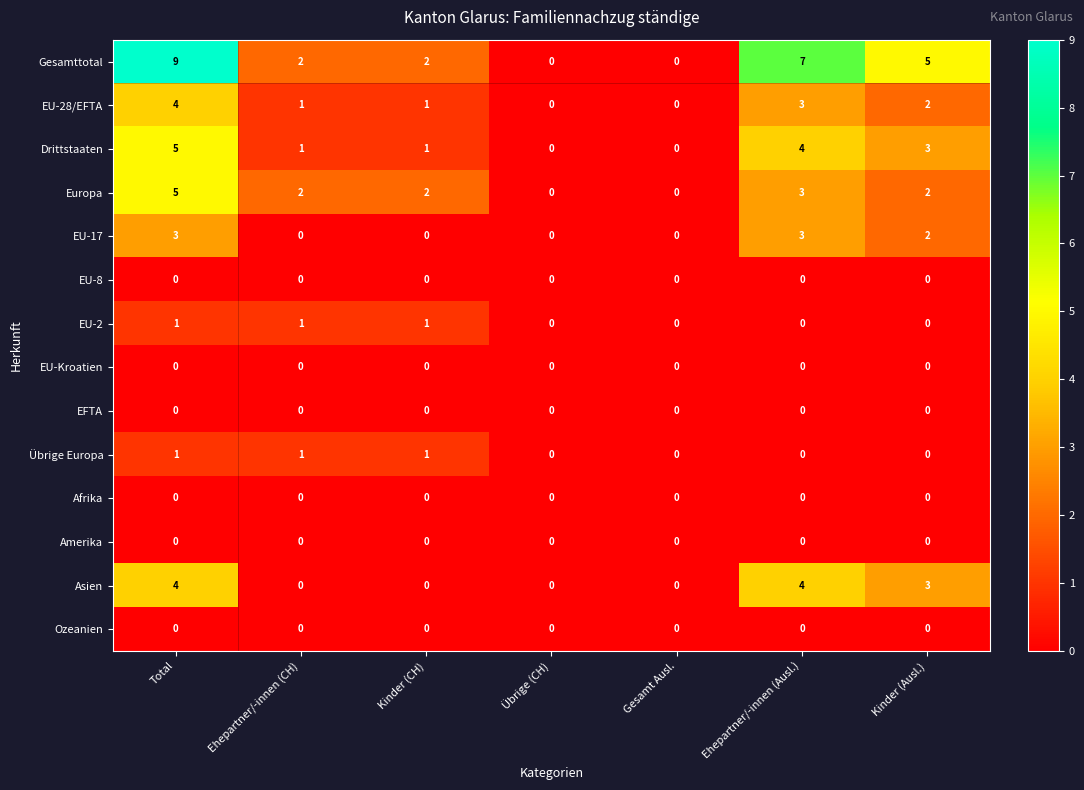

Which series has the largest range (max minus min)?

Gesamttotal